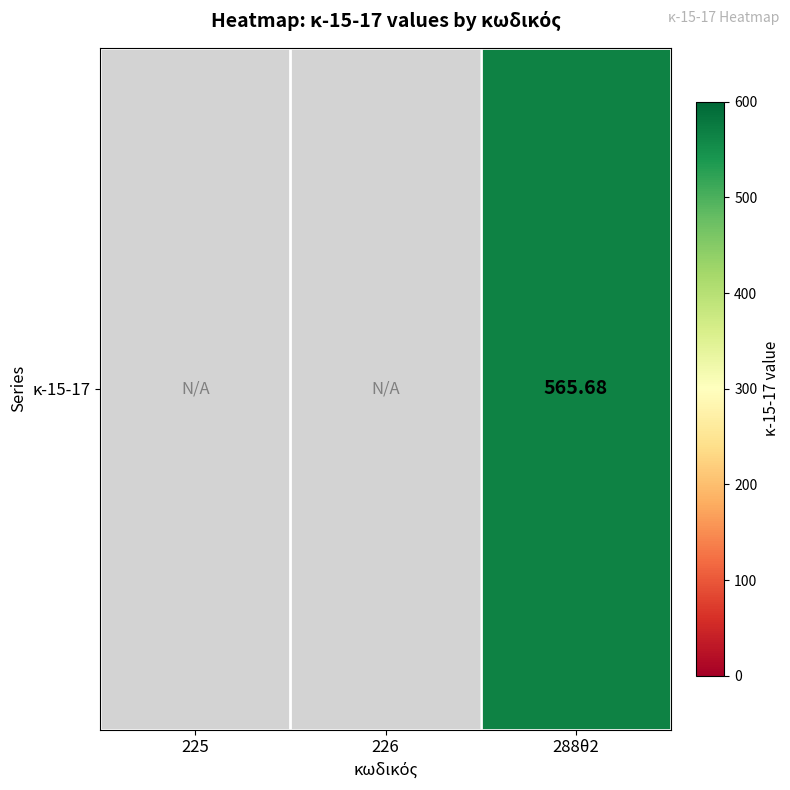

Is it true that the value at 288θ2 is 777.0?

False